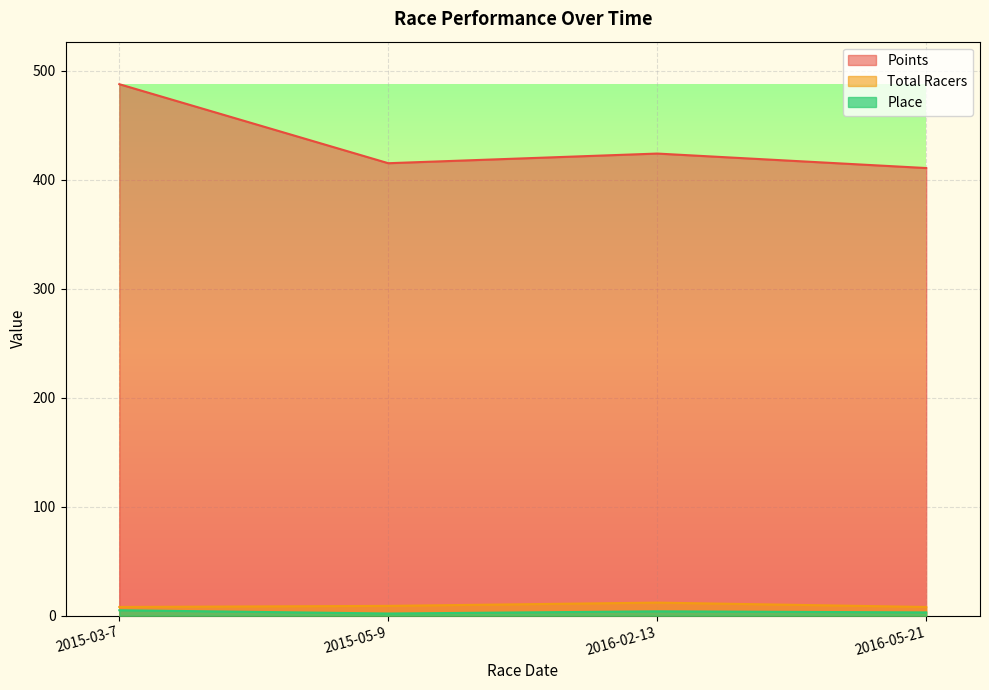

True or false: Points has more than 2 interior local peaks.

False